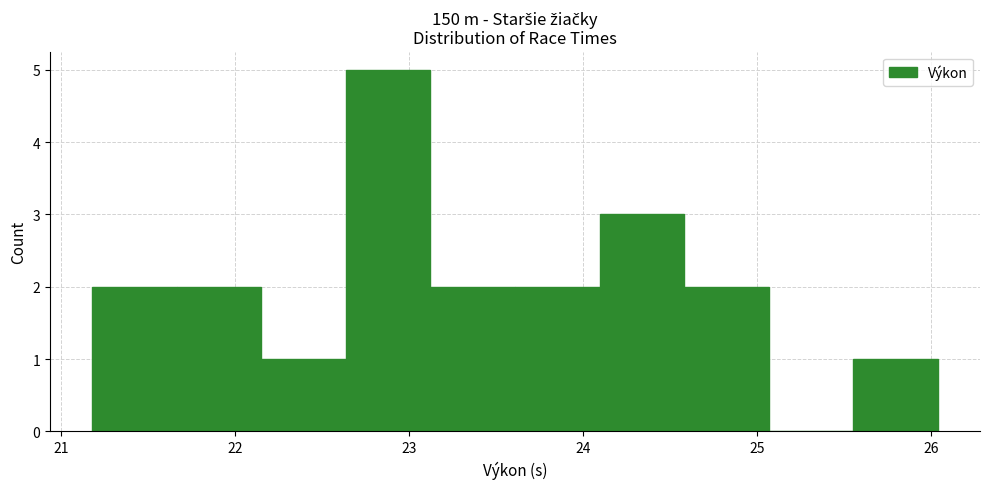

Reading left to right, transcribe this chart: for each bar, give the range it covers on the x-axis and its height. Neither the bar edges nor the heights are printed on the chart, so give them approximately, as read against the axes.

21.2 to 21.7: 2
21.7 to 22.2: 2
22.2 to 22.6: 1
22.6 to 23.1: 5
23.1 to 23.6: 2
23.6 to 24.1: 2
24.1 to 24.6: 3
24.6 to 25.1: 2
25.1 to 25.6: 0
25.6 to 26.0: 1